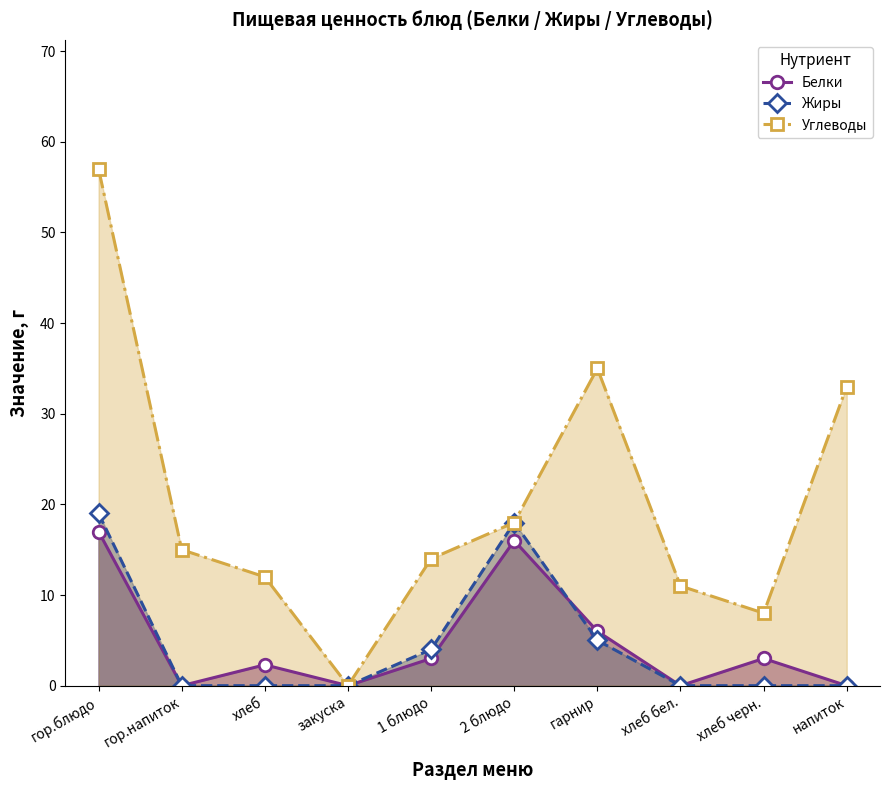

At which category does Углеводы reach its first local valley?

закуска